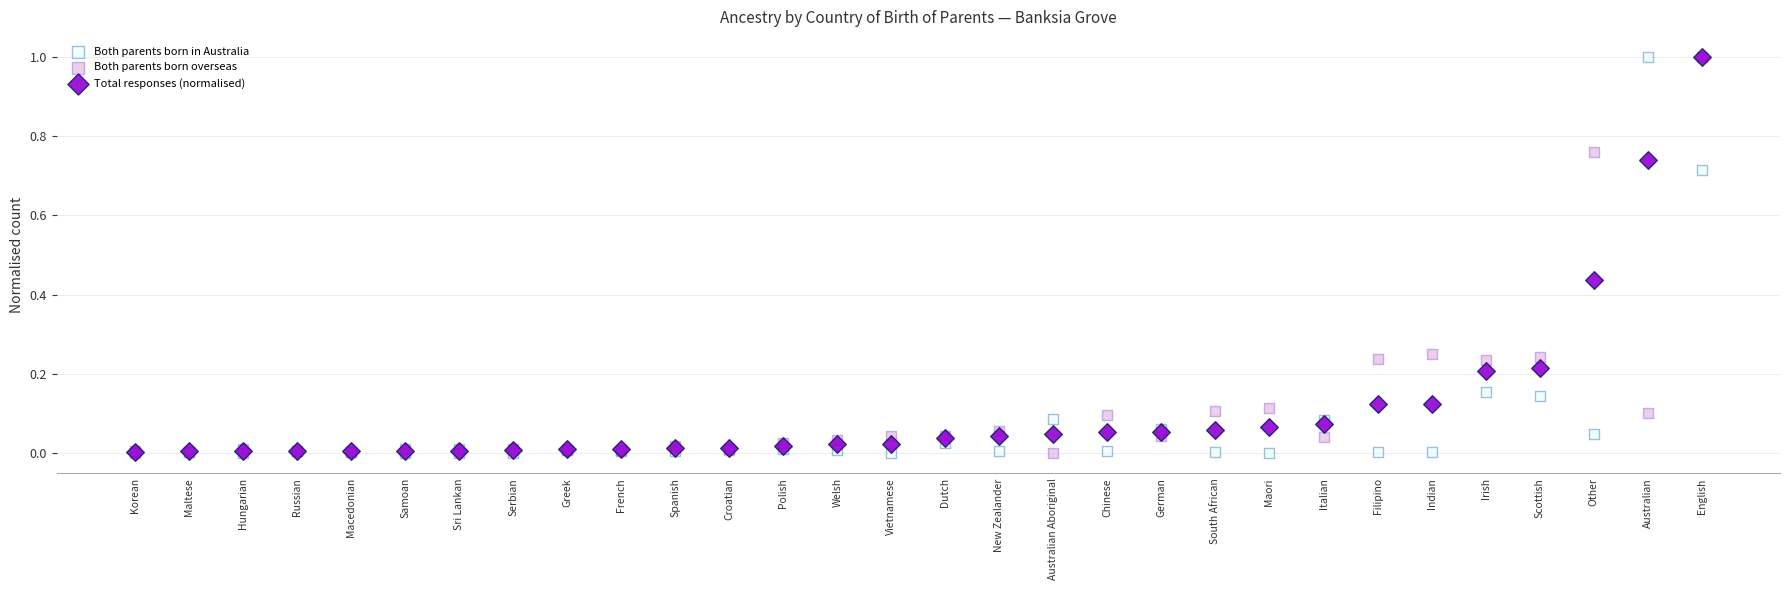

What are all the series names shown in the legend?

Both parents born in Australia, Both parents born overseas, Total responses (normalised)